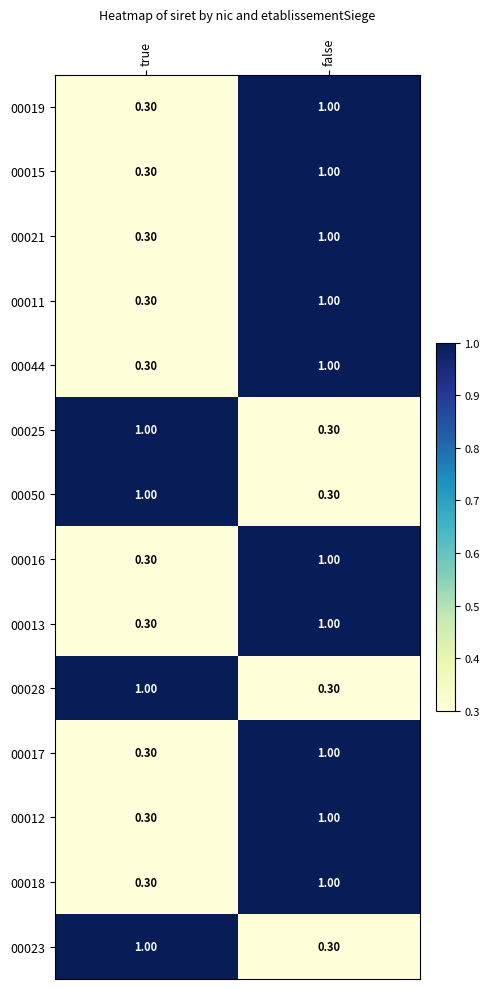

What is the sum of all 00017 values?

1.3